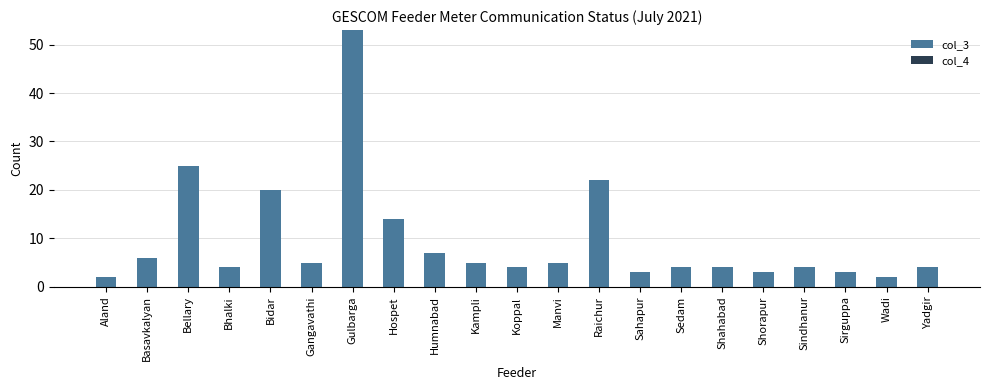

Which category has the highest value across all series?

Gulbarga